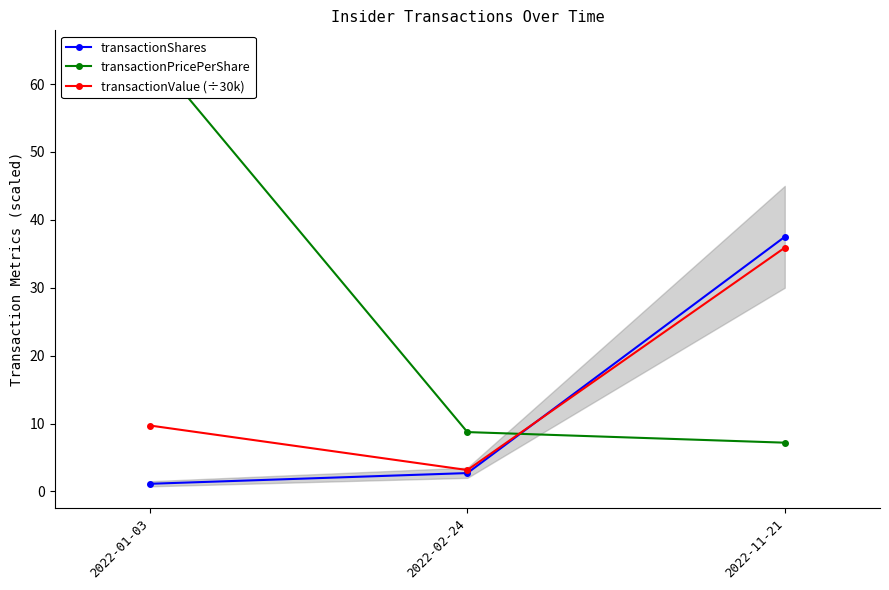

Rank the series by their maximum value, from lowest to highest.

transactionValue (÷30k), transactionShares, transactionPricePerShare